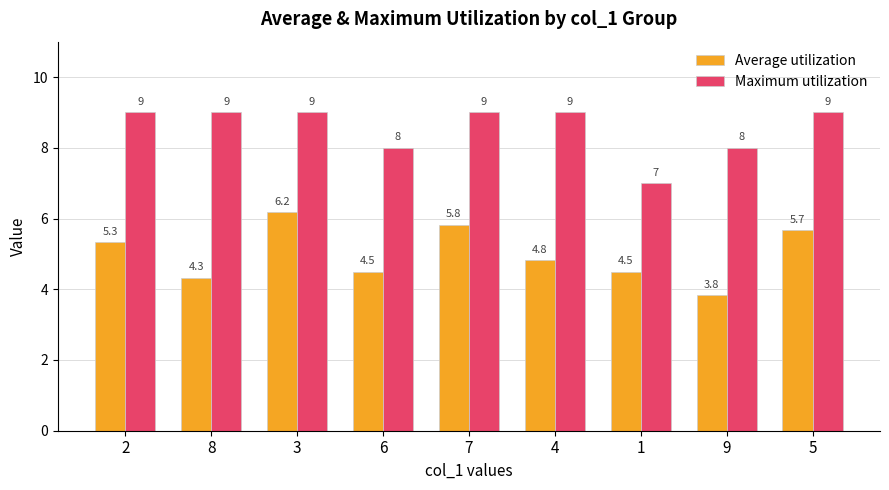

Reading right to left, list all the values displayed in this chart.

Average utilization: 5=5.7	9=3.8	1=4.5	4=4.8	7=5.8	6=4.5	3=6.2	8=4.3	2=5.3
Maximum utilization: 5=9.0	9=8.0	1=7.0	4=9.0	7=9.0	6=8.0	3=9.0	8=9.0	2=9.0